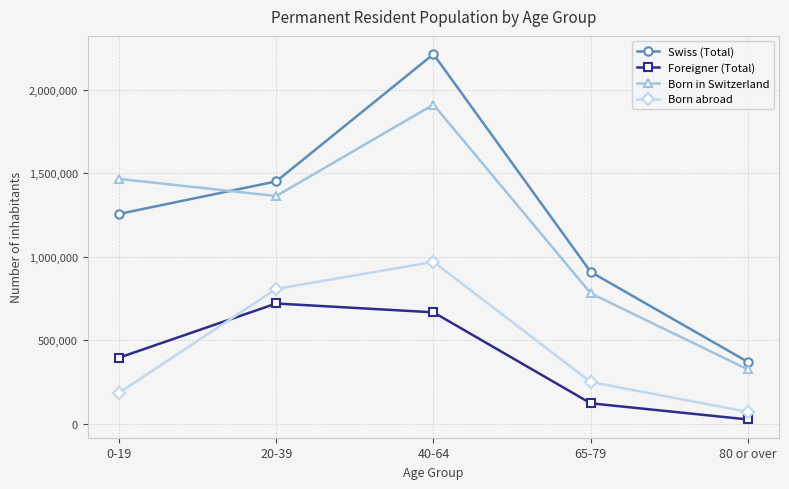

What value does the Foreigner (Total) series have at 0-19?

396692